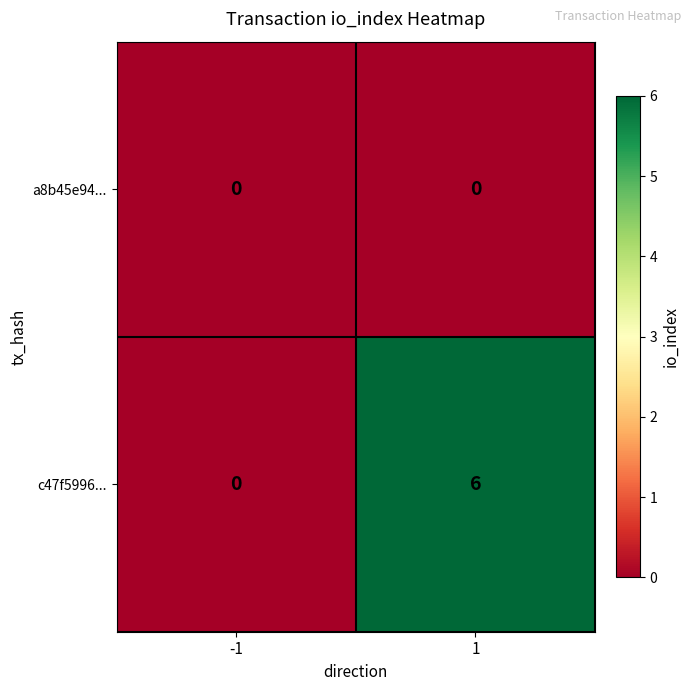

What is the sum of the c47f5996... values at 1 and -1?

6